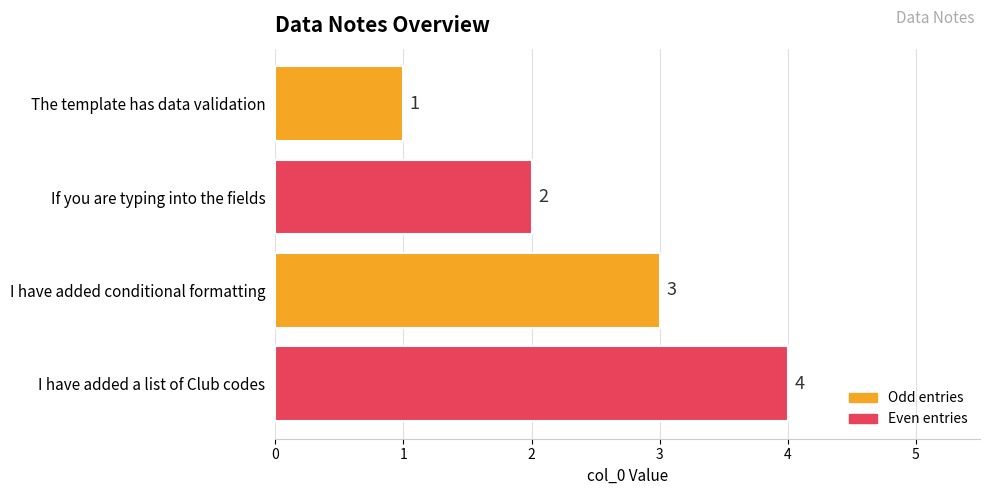

What is the difference between the maximum and minimum values?

3